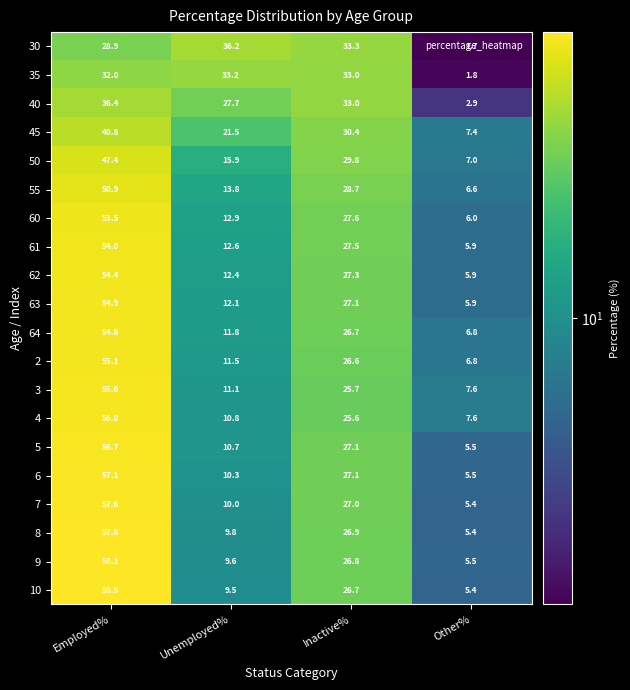

Is the value of 30 at Inactive% greater than the value of 60 at Employed%?

No